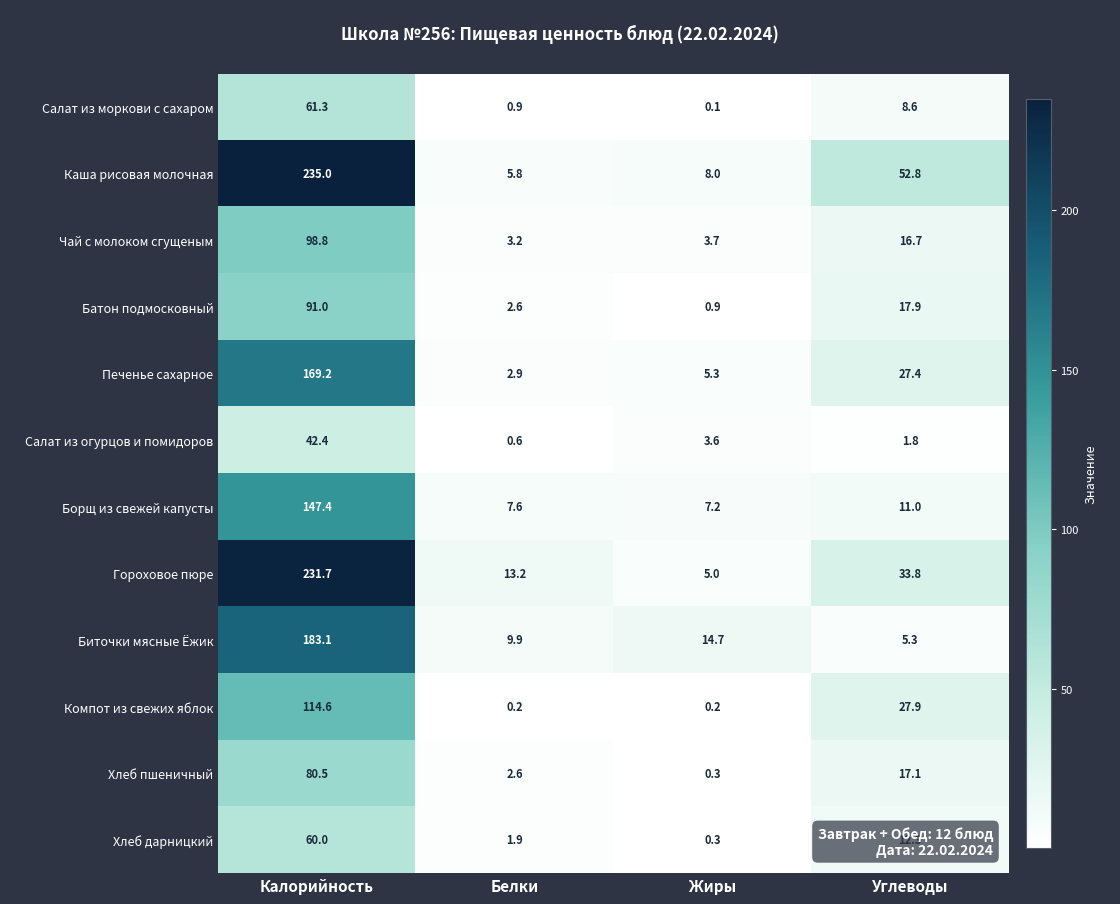

The value of Печенье сахарное at Углеводы is 9.9. True or false?

False